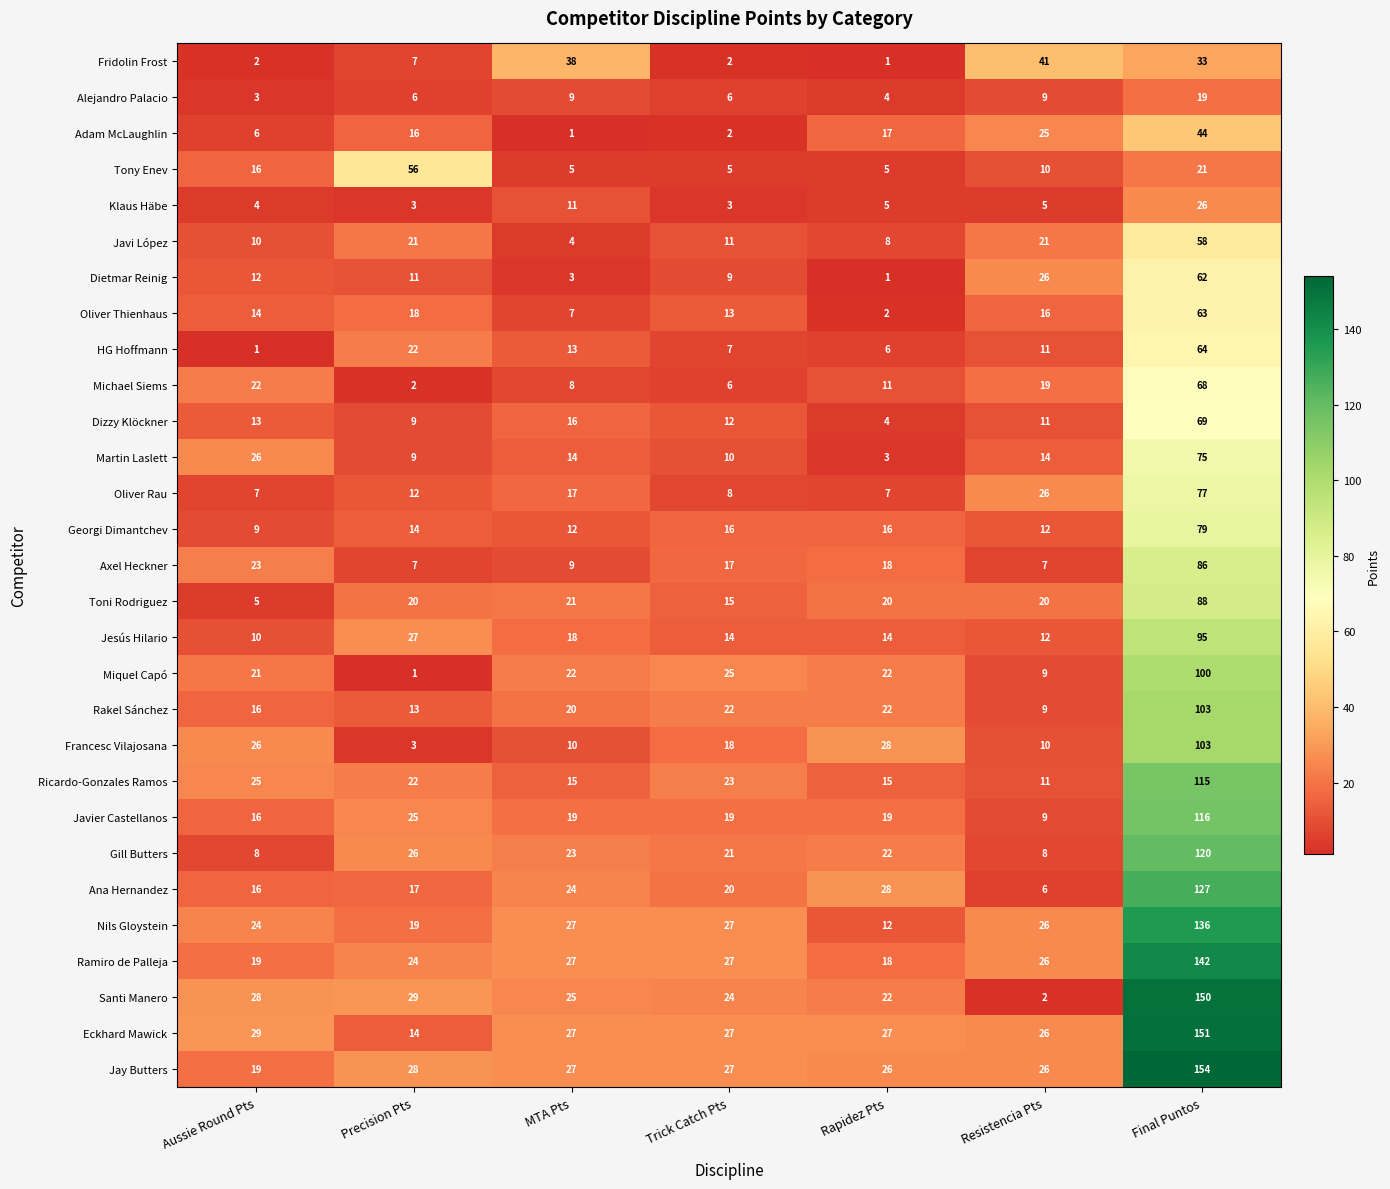

What is the spread (max minus min) of values at Final Puntos?

135